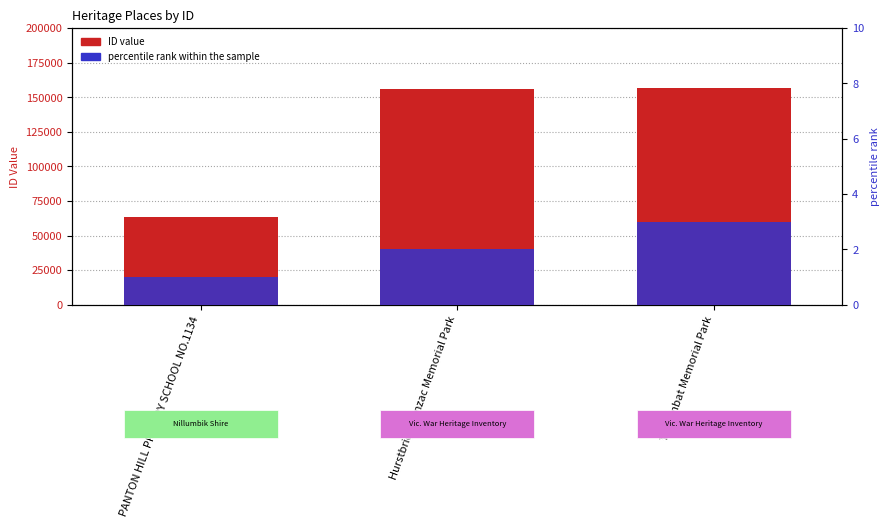

Where does the ID series first go above 155667?

Yarrambat Memorial Park